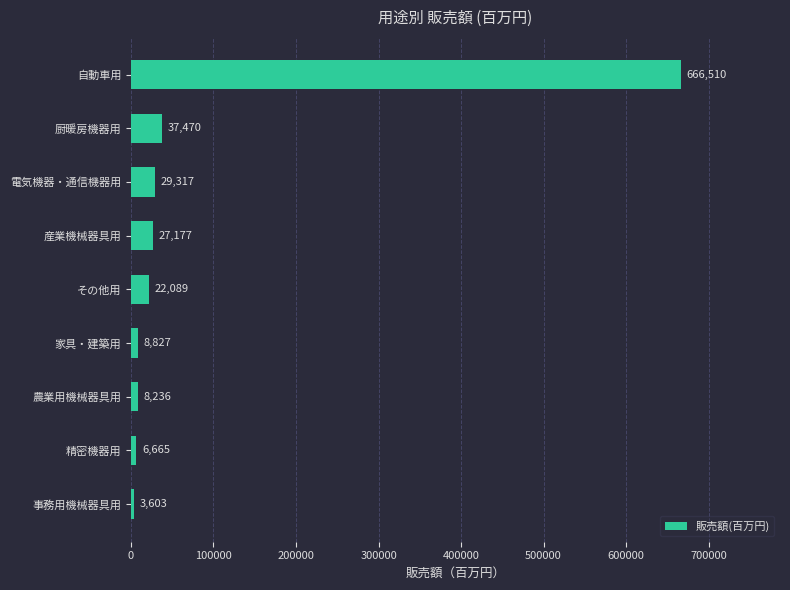

Where is the data nearest to the value 335056?

厨暖房機器用